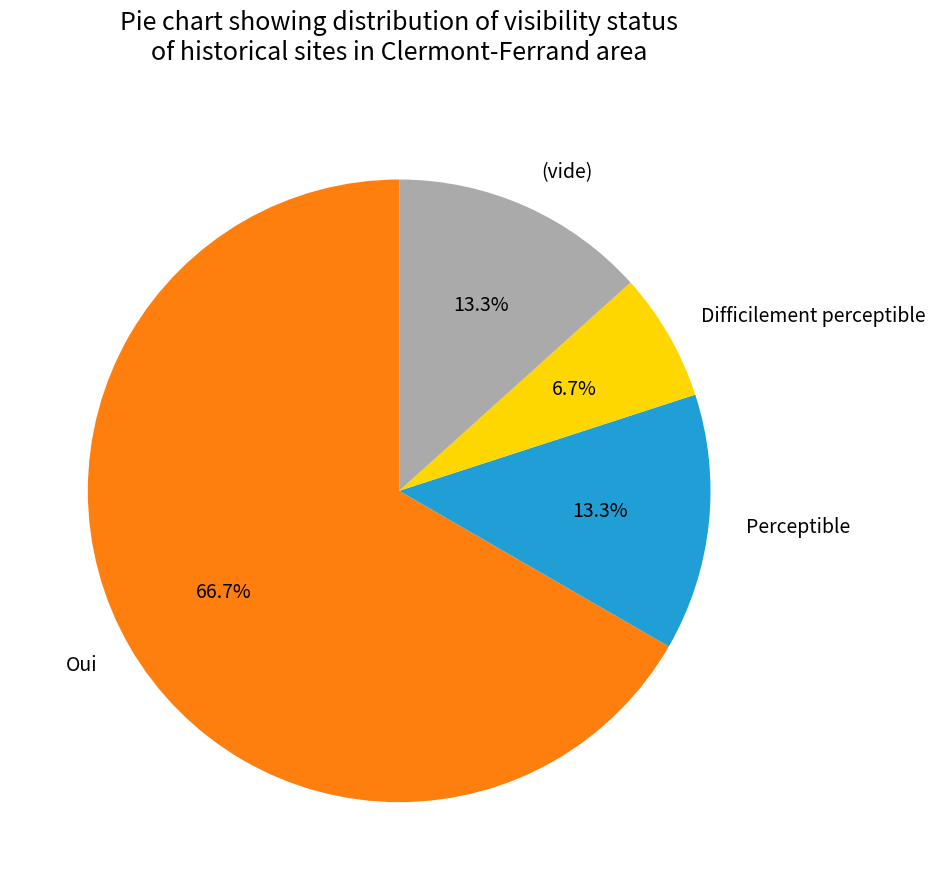

What percentage is the Difficilement perceptible slice, to the nearest percent?

7%